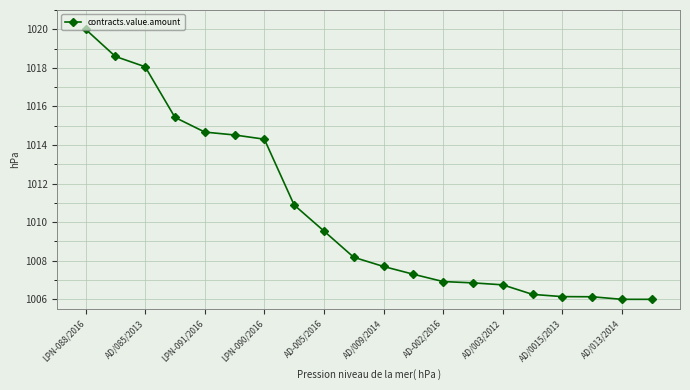

What is the smallest value displayed?

1006.0